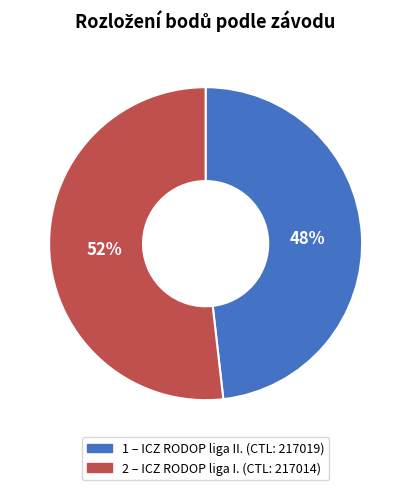

To the nearest percent, what is the average slice percentage?

50%